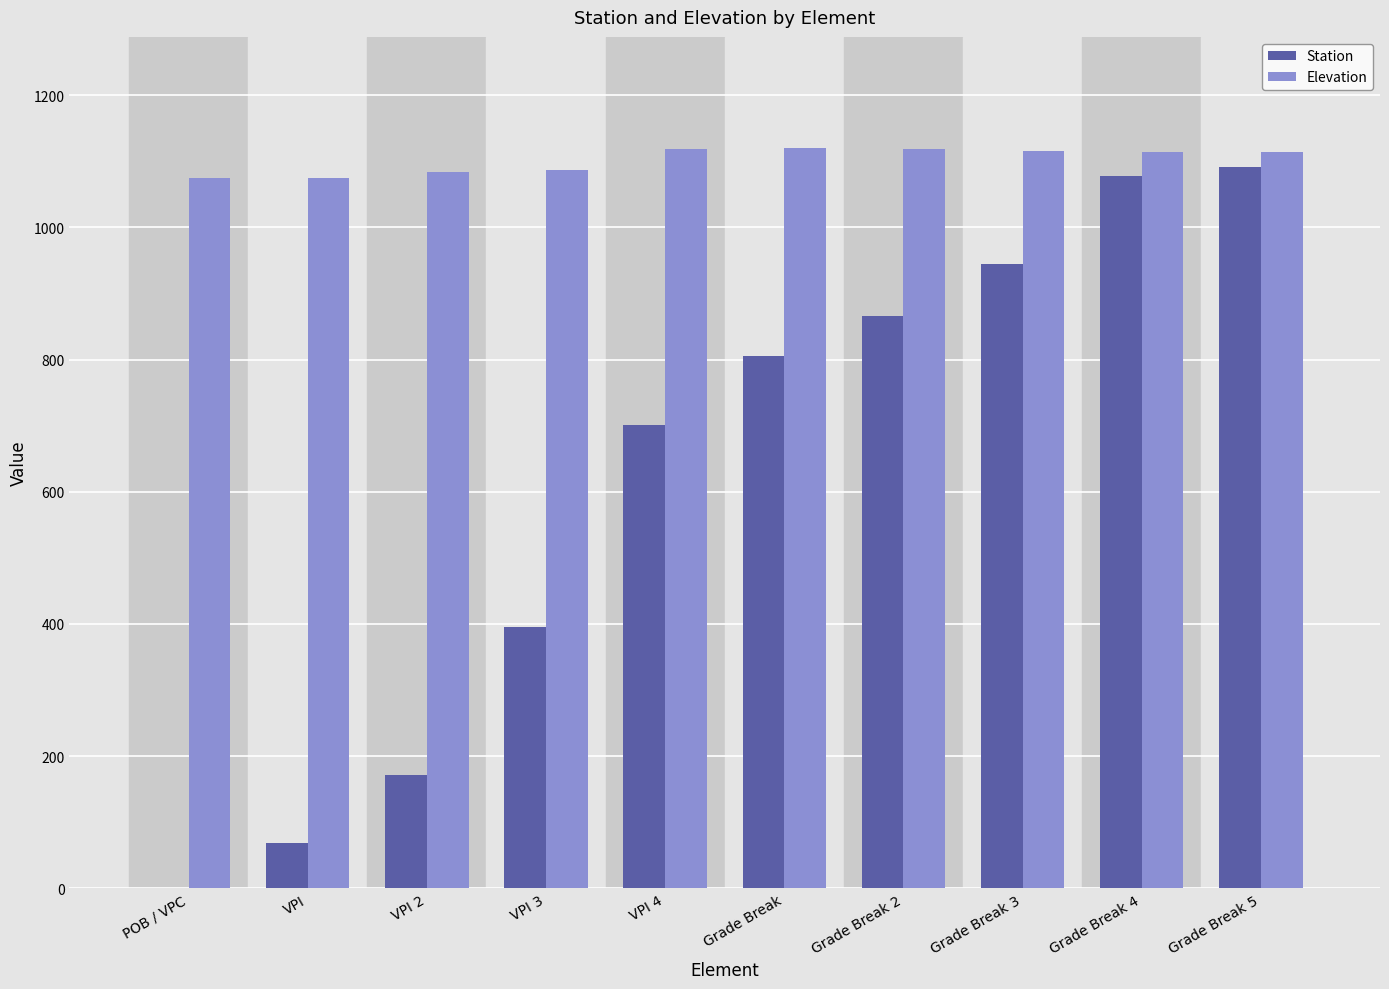

Which series has the largest total across all categories?

Elevation